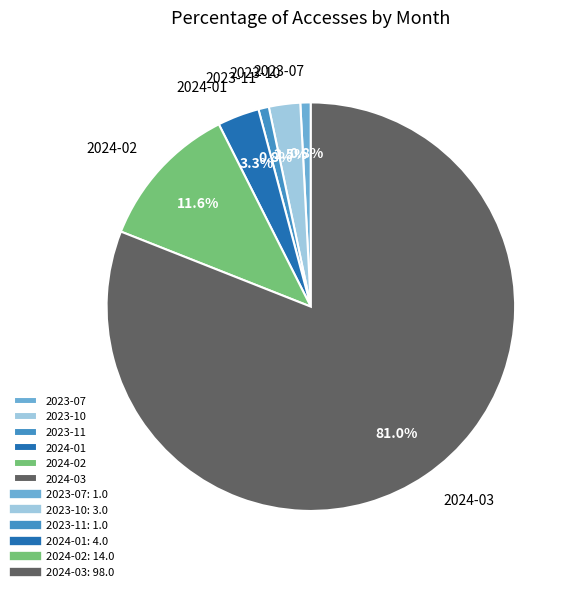

Which slice represents more than half of the pie?

2024-03